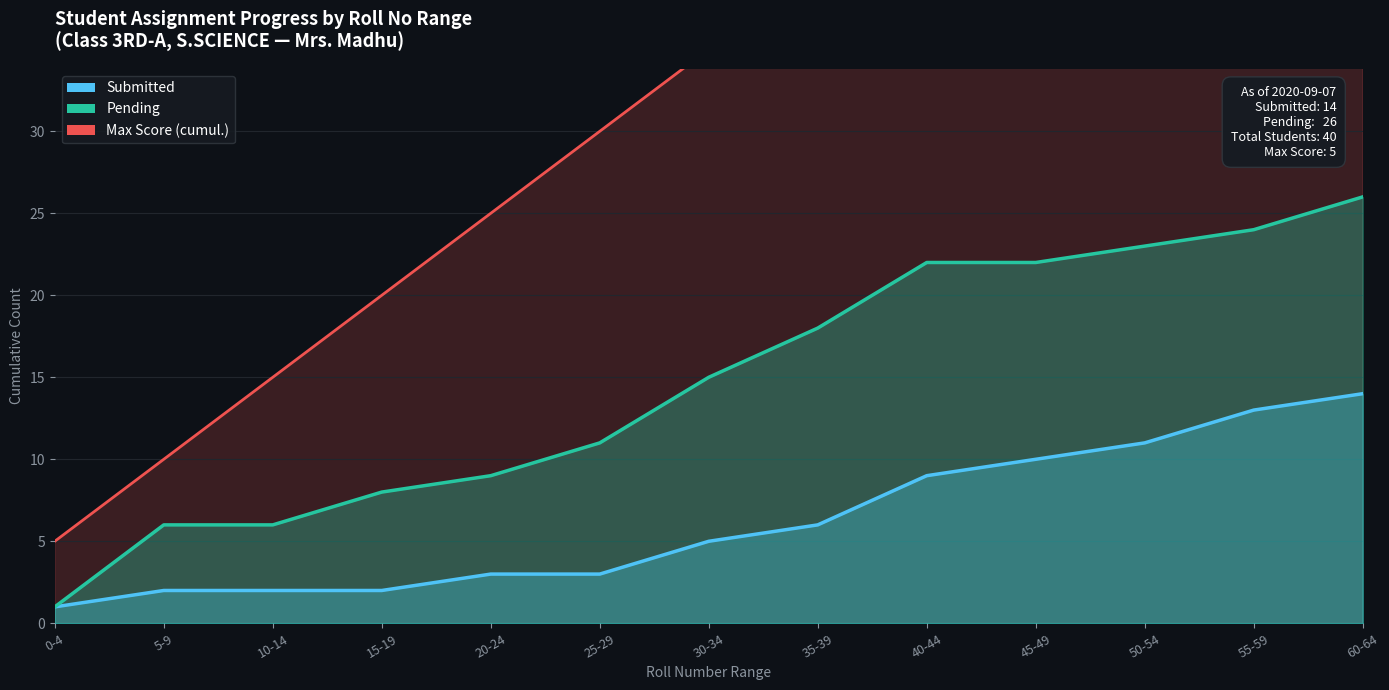

Where is Pending nearest to the value 13?

25-29